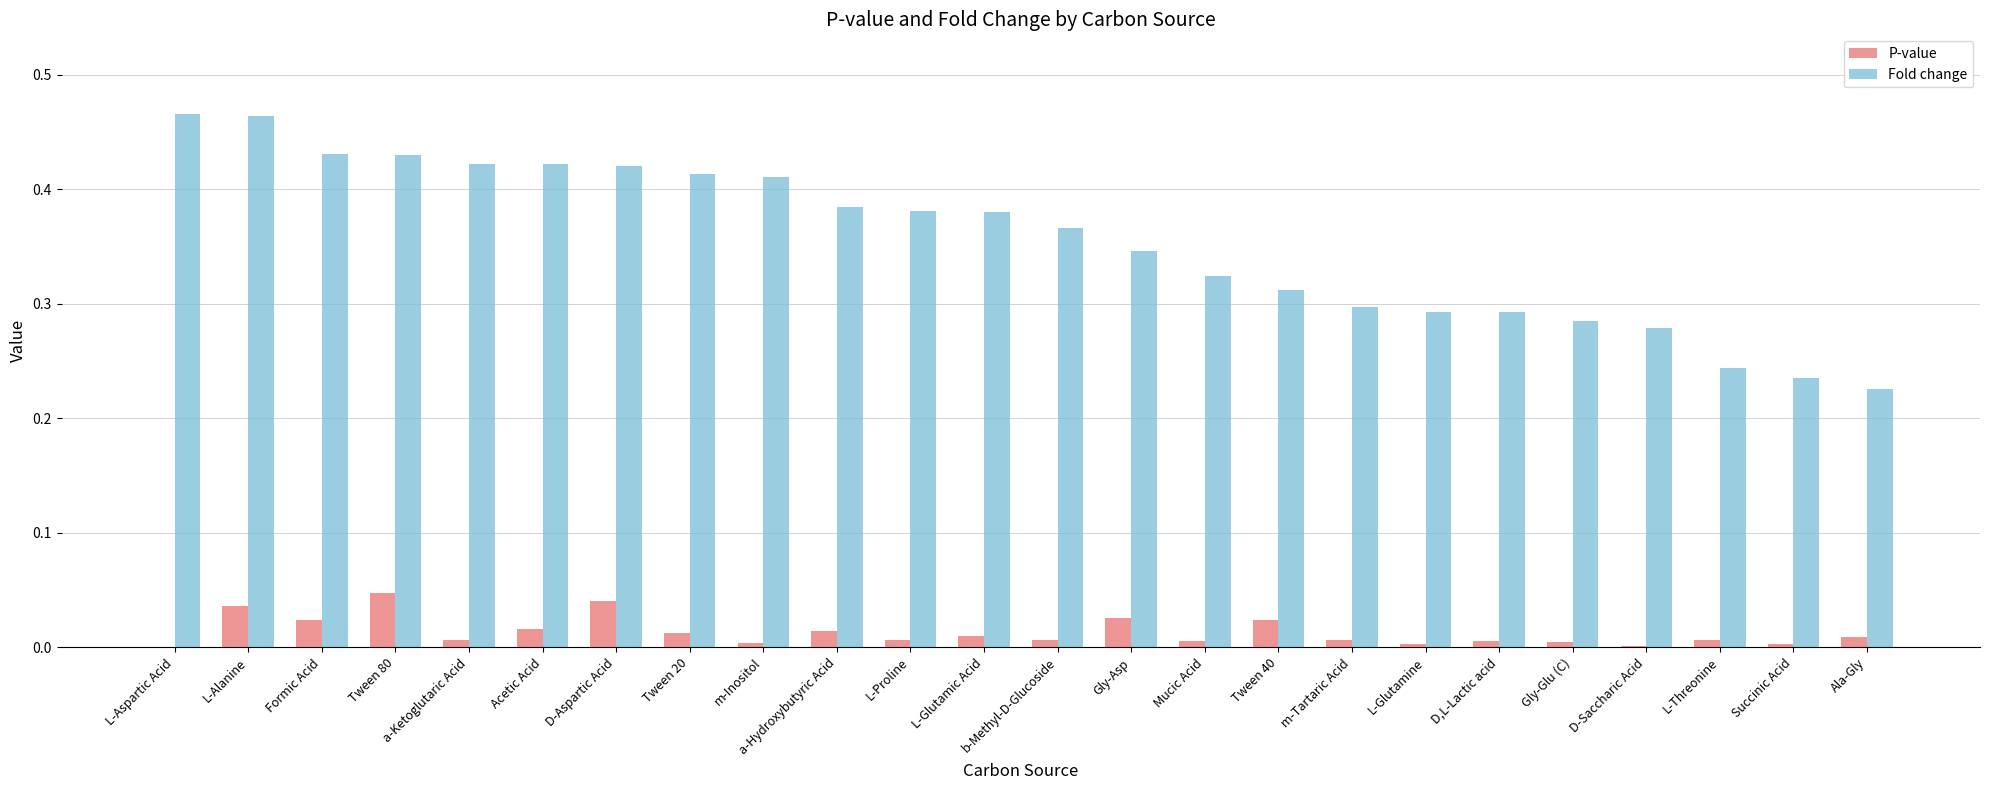

The Fold change series shows 0.6 at Formic Acid. True or false?

False